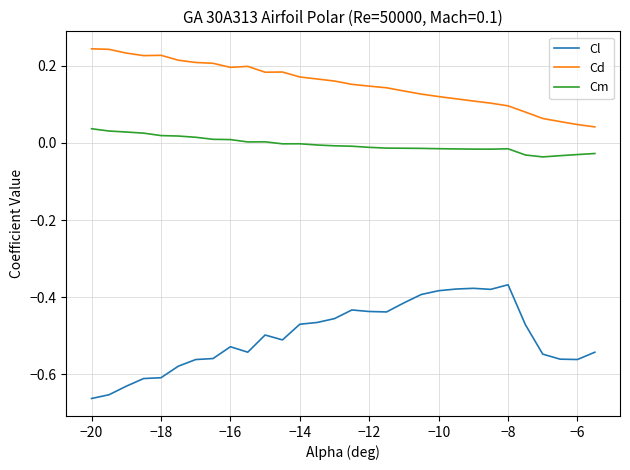

True or false: Cl and Cd cross at least once.

False